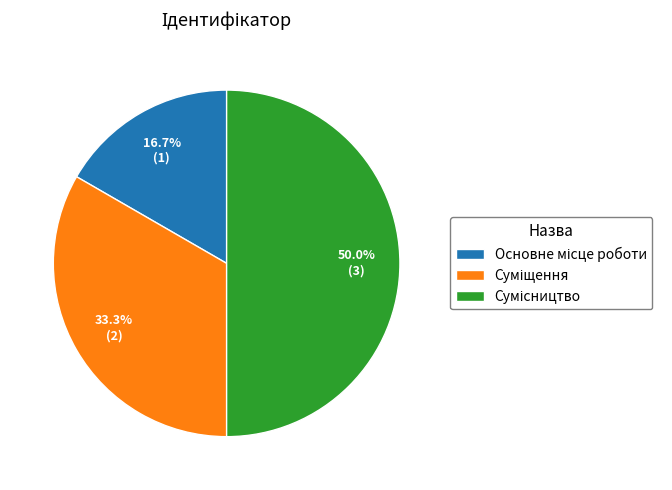

How many slices are in this pie chart?

3